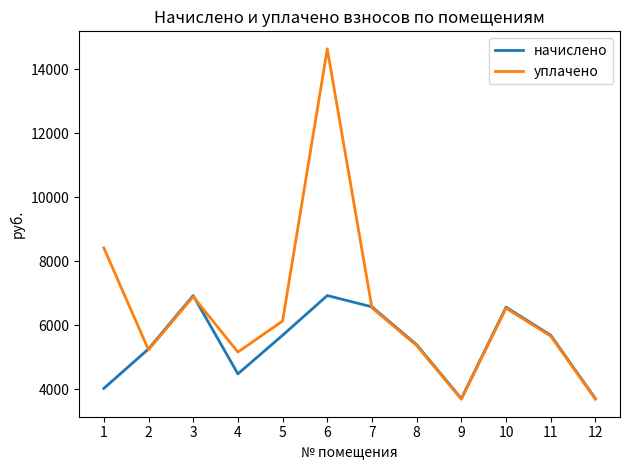

Where does the начислено series first go above 5681?

3